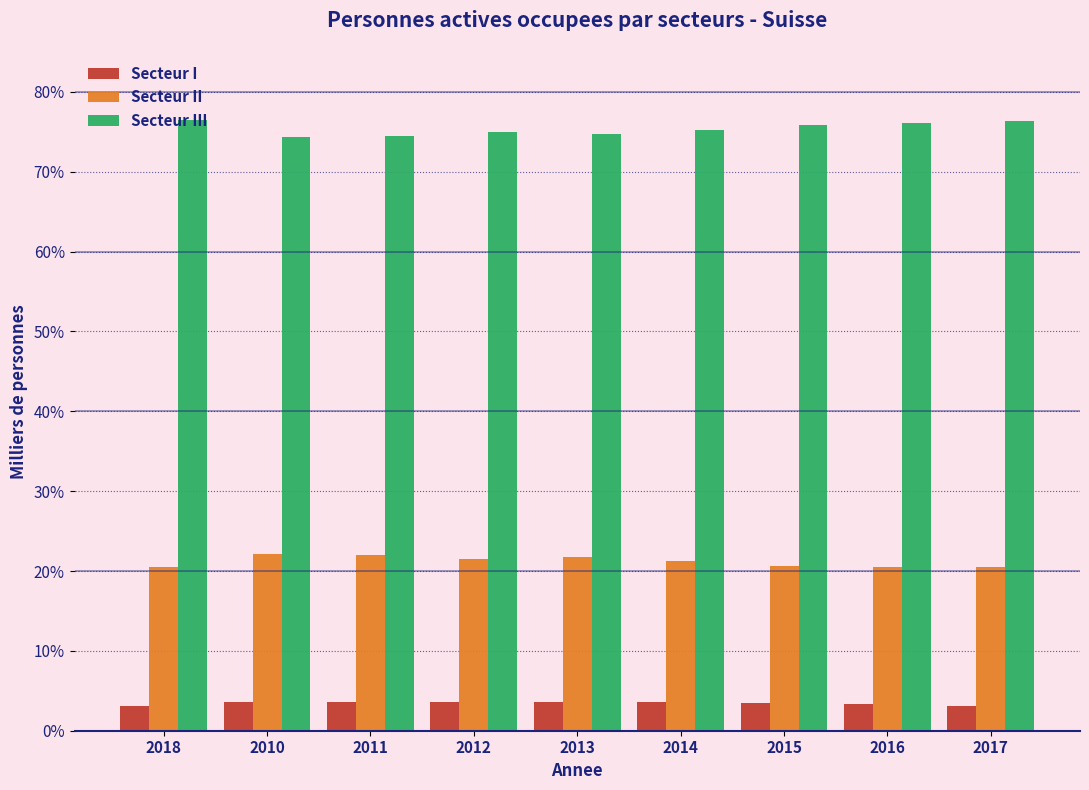

Which series has the largest total across all categories?

Secteur III